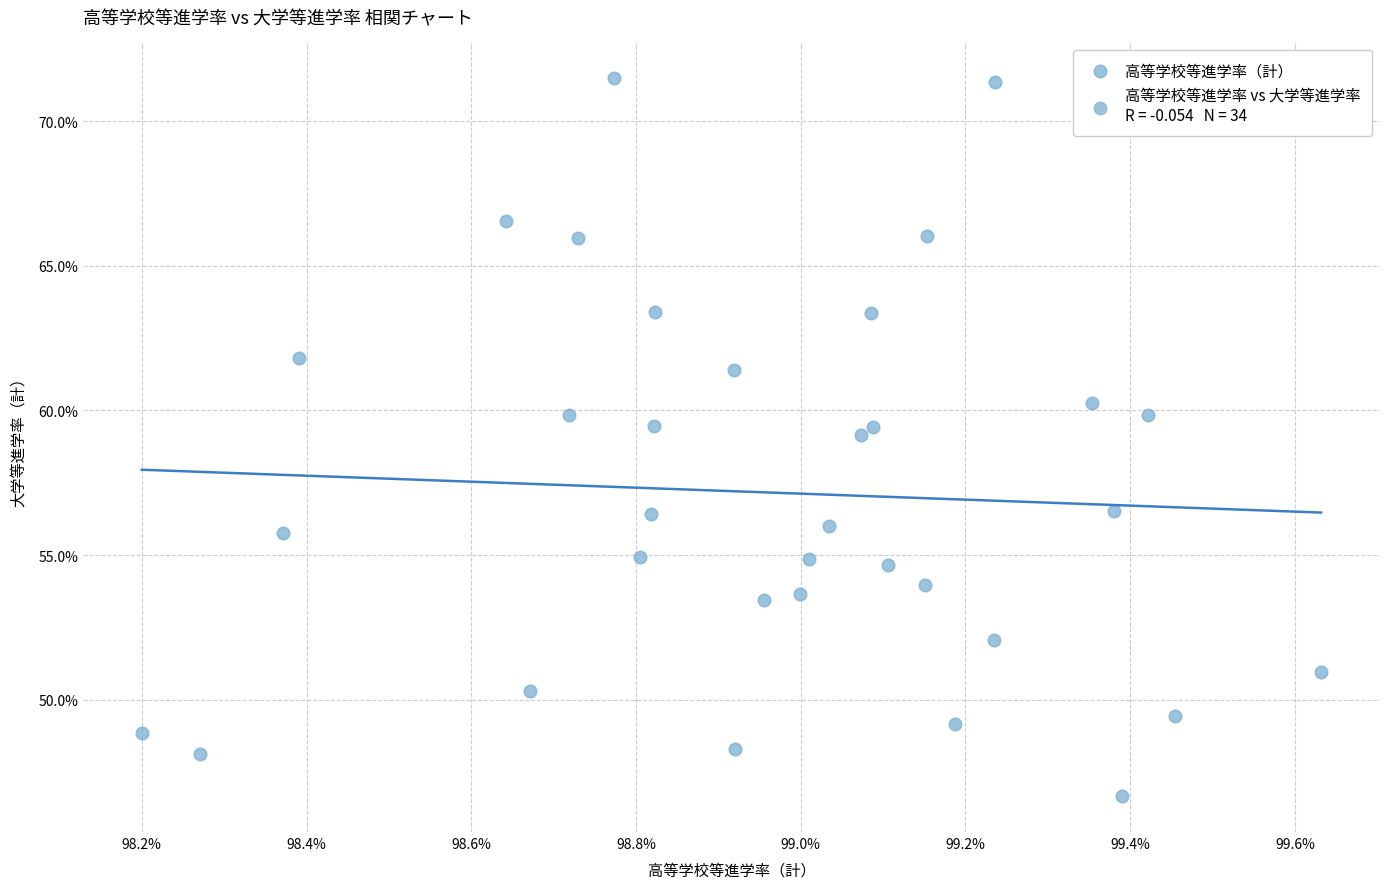

What is the range of Y values (max minus min)?

24.8